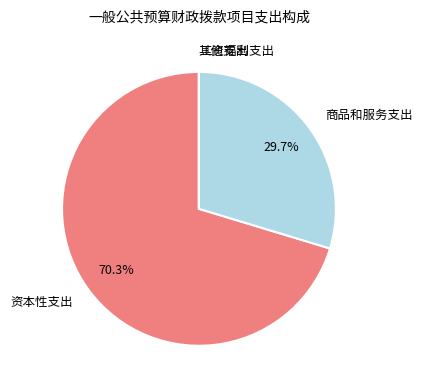

Is there a majority slice in this chart?

Yes